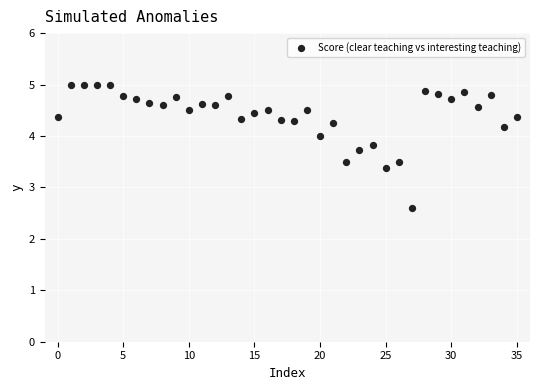

What is the range of Y values (max minus min)?

2.4